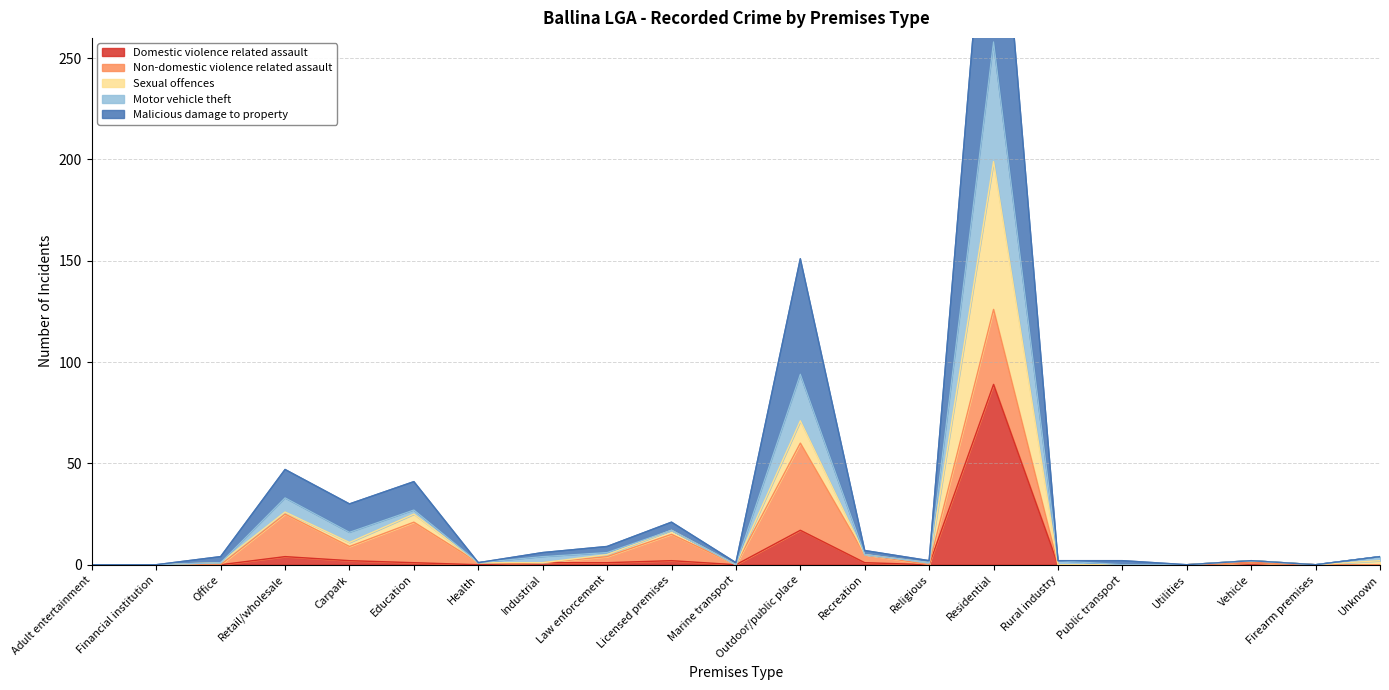

Where does the Malicious damage to property series first go above 2?

Retail/wholesale